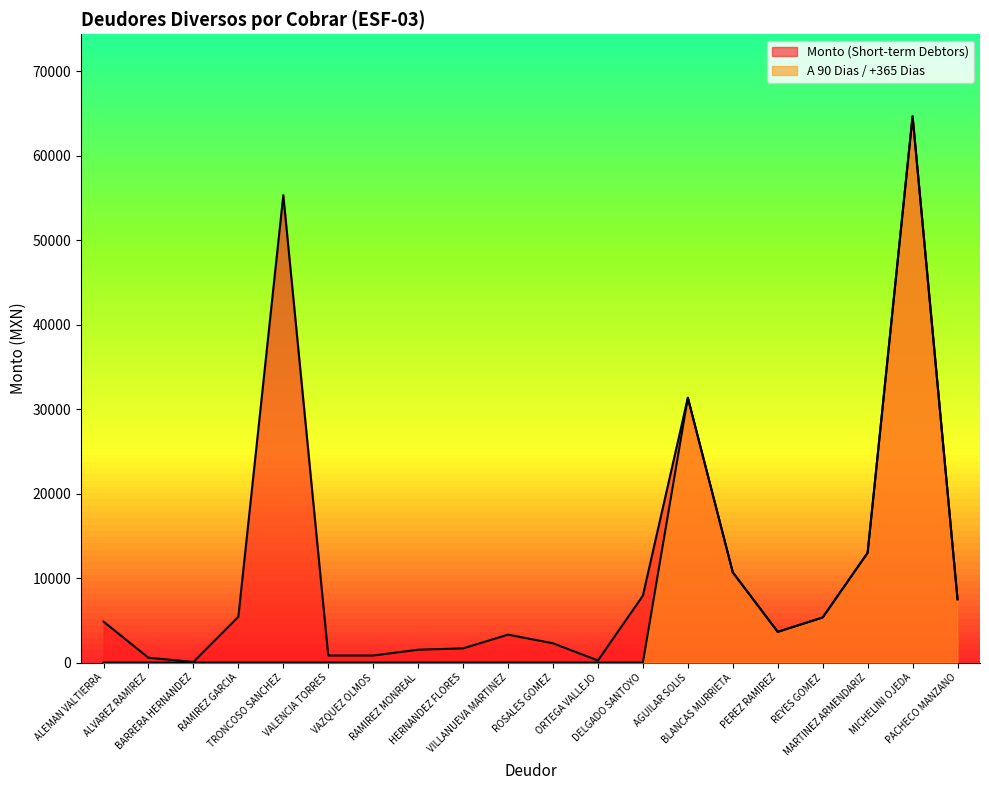

What is the difference between the Monto (Short-term Debtors) values at MARTINEZ ARMENDARIZ and VAZQUEZ OLMOS?

12161.2